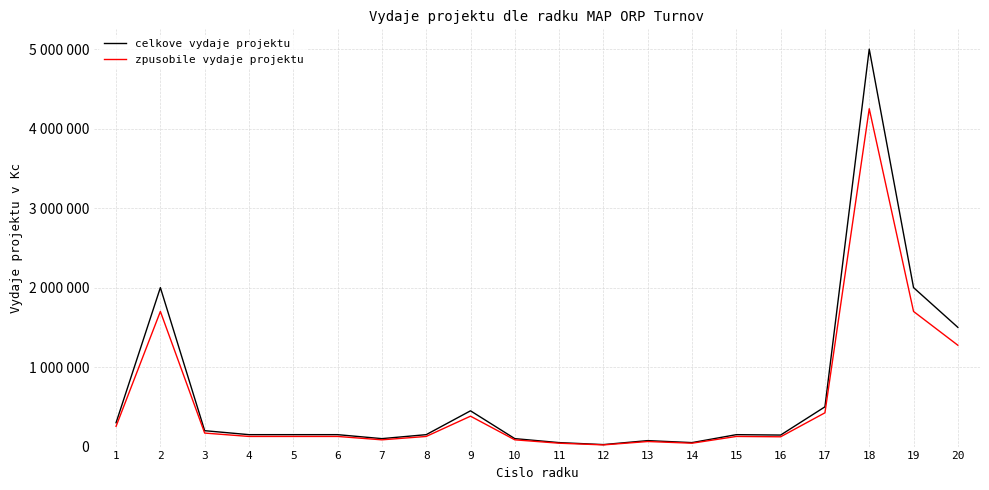

At which category does celkove vydaje projektu reach its first local valley?

7